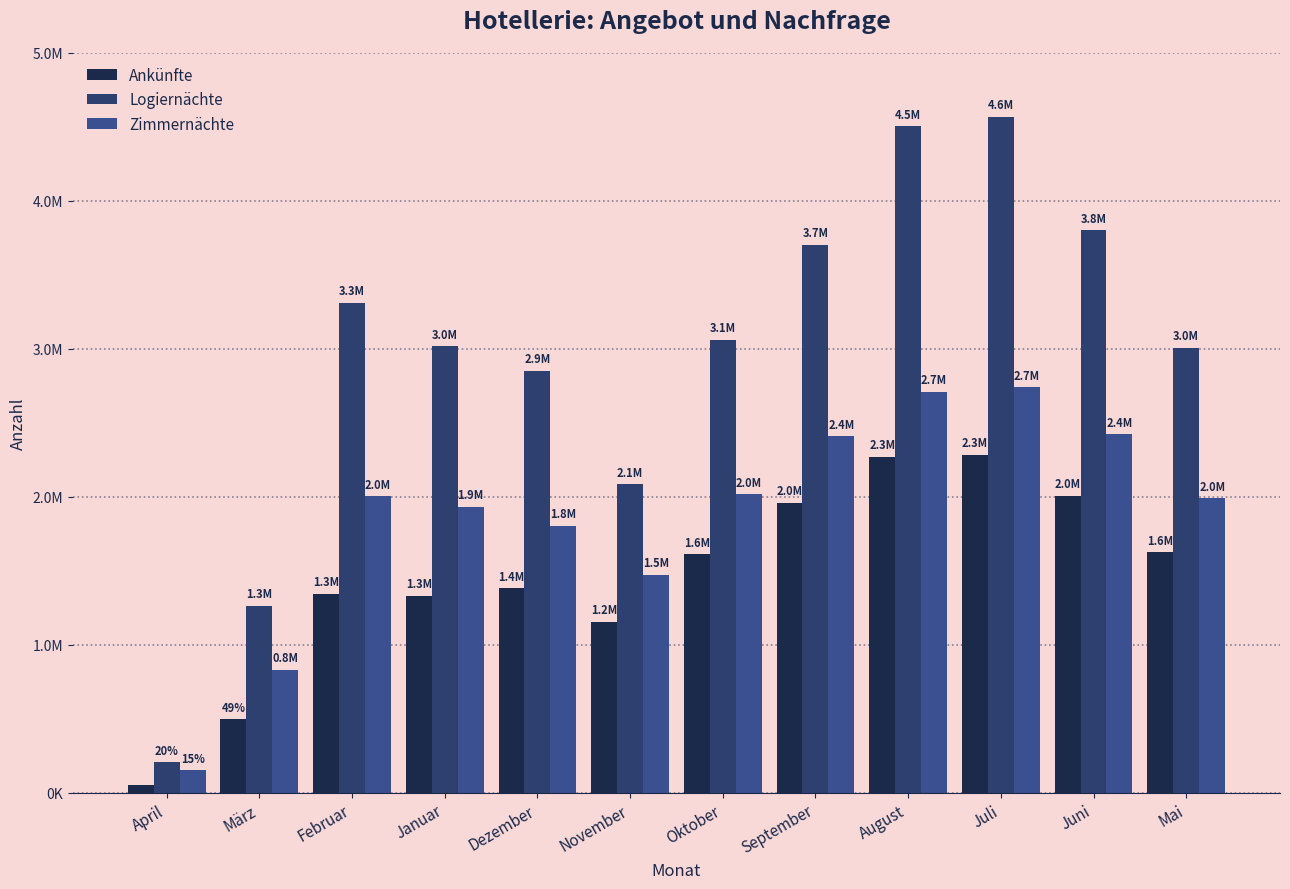

The value of Ankünfte at Juli is 2284423. True or false?

True